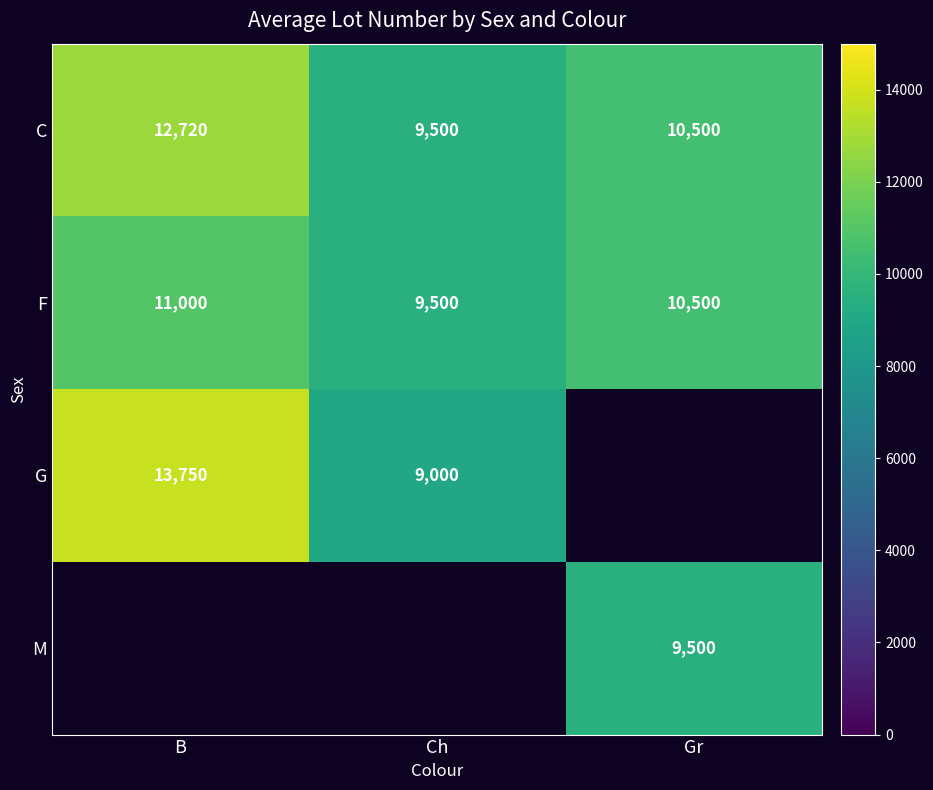

Is the value of C at B greater than the value of F at Gr?

Yes